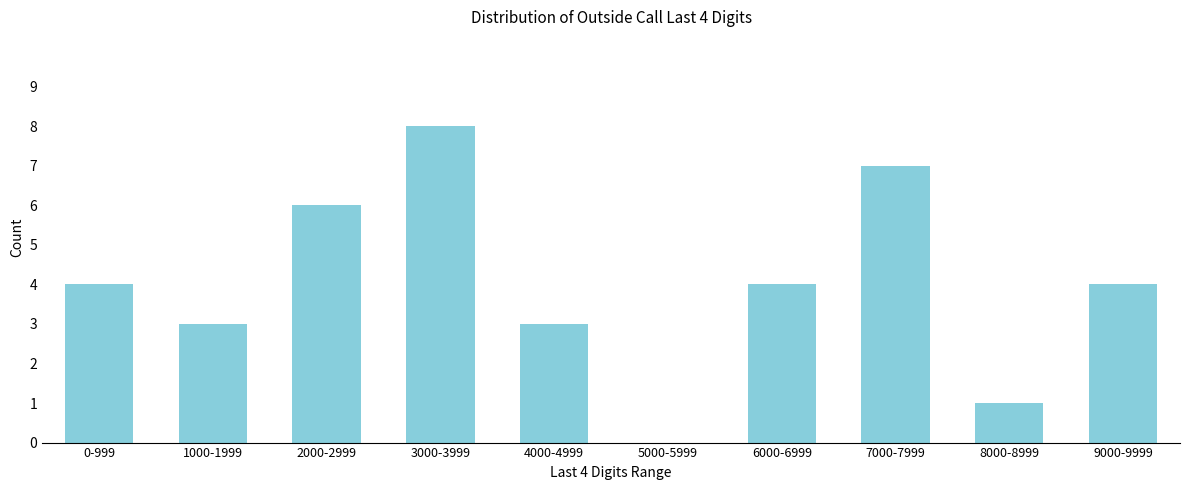

Reading left to right, what are all the values shown in this chart?

0-999=4	1000-1999=3	2000-2999=6	3000-3999=8	4000-4999=3	5000-5999=0	6000-6999=4	7000-7999=7	8000-8999=1	9000-9999=4